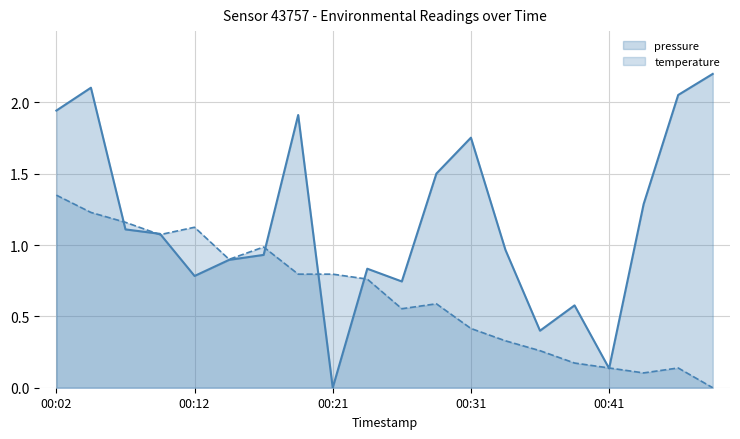

The value of pressure at 00:14 is 0.6. True or false?

False